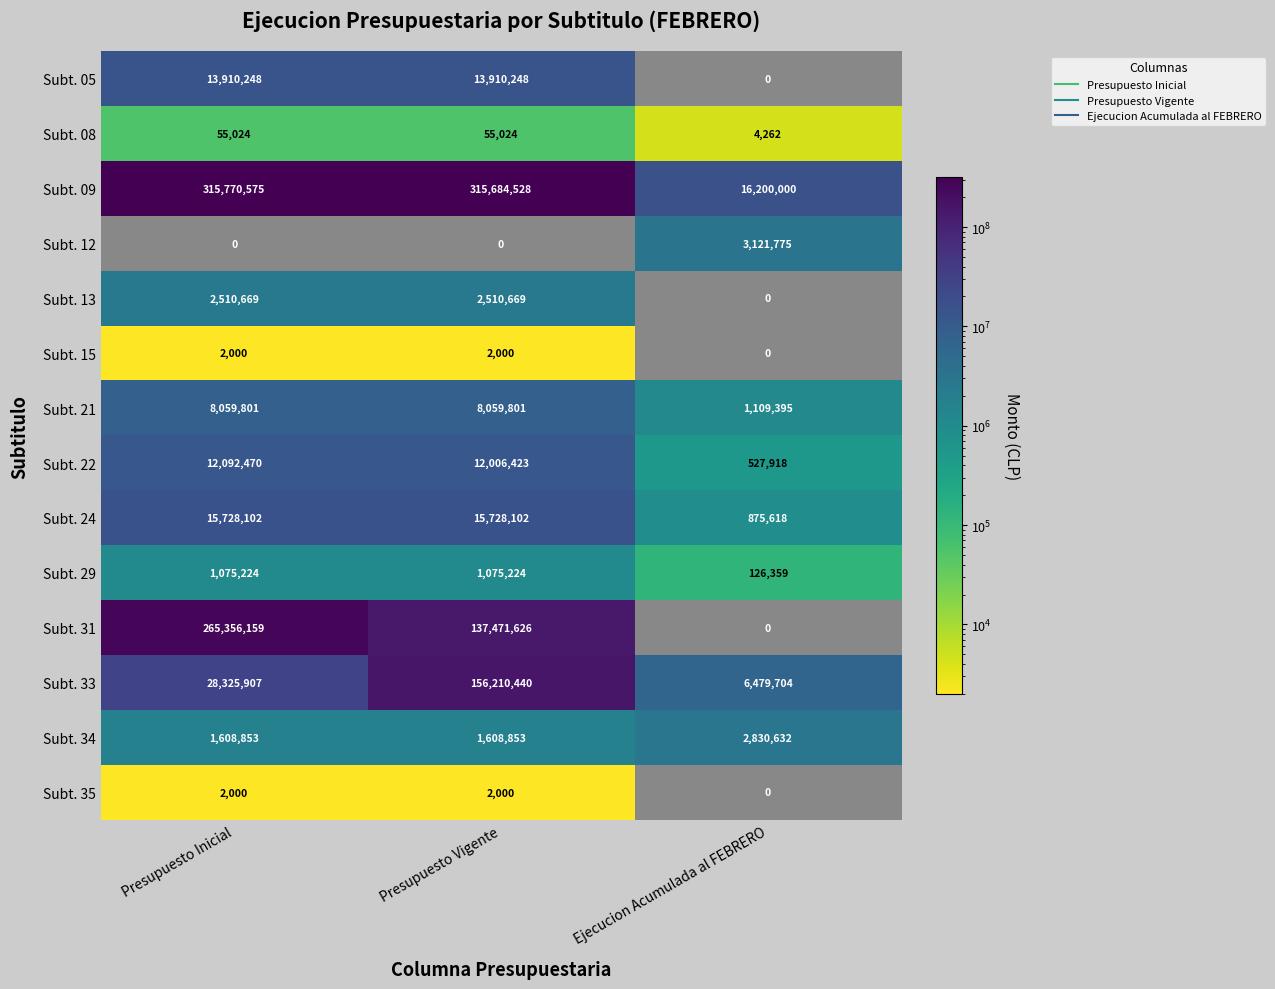

Count the Subt. 21 values in the range 1109395 to 8059801.

3